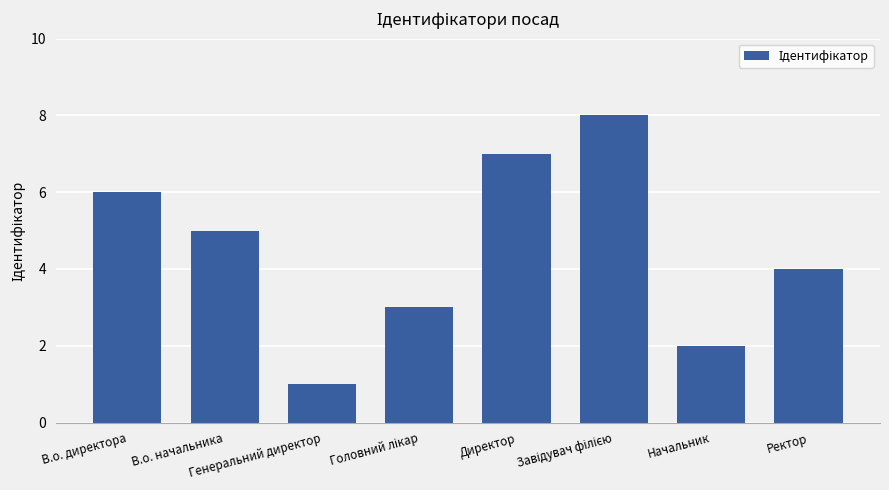

Are the bars horizontal?

No